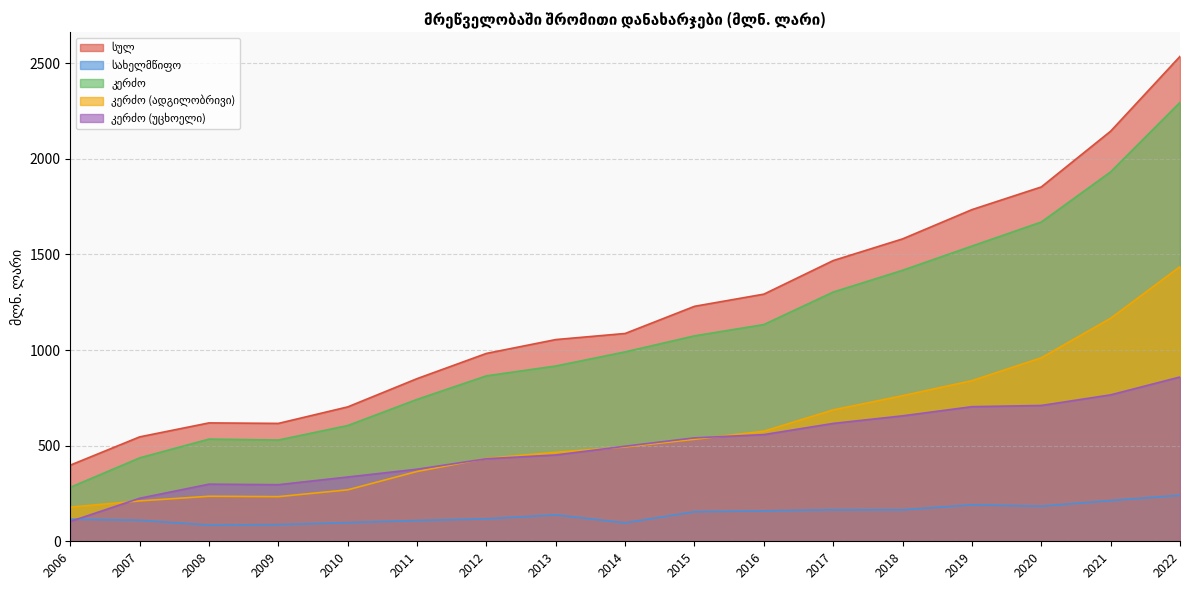

Reading left to right, list all the values displayed in this chart.

სულ: 398.1	546.0	619.1	616.5	702.8	850.6	982.5	1054.9	1086.7	1228.8	1292.4	1468.1	1581.4	1734.4	1853.0	2144.7	2535.8
სახელმწიფო: 115.9	109.8	84.8	87.0	97.5	108.5	117.3	138.2	96.2	154.5	159.0	164.7	164.2	190.6	183.4	212.8	240.6
კერძო: 282.2	436.2	534.3	529.5	605.3	742.1	865.2	916.7	990.5	1074.3	1133.4	1303.4	1417.2	1543.8	1669.6	1931.9	2295.2
კერძო (ადგილობრივი): 178.6	211.2	235.5	233.5	269.1	365.2	433.5	465.4	493.3	533.3	575.5	687.0	761.2	839.9	959.4	1166.1	1436.0
კერძო (უცხოელი): 103.6	225.0	298.8	296.0	336.2	376.9	431.7	451.3	497.2	541.0	557.9	616.4	656.0	703.9	710.2	765.8	859.2